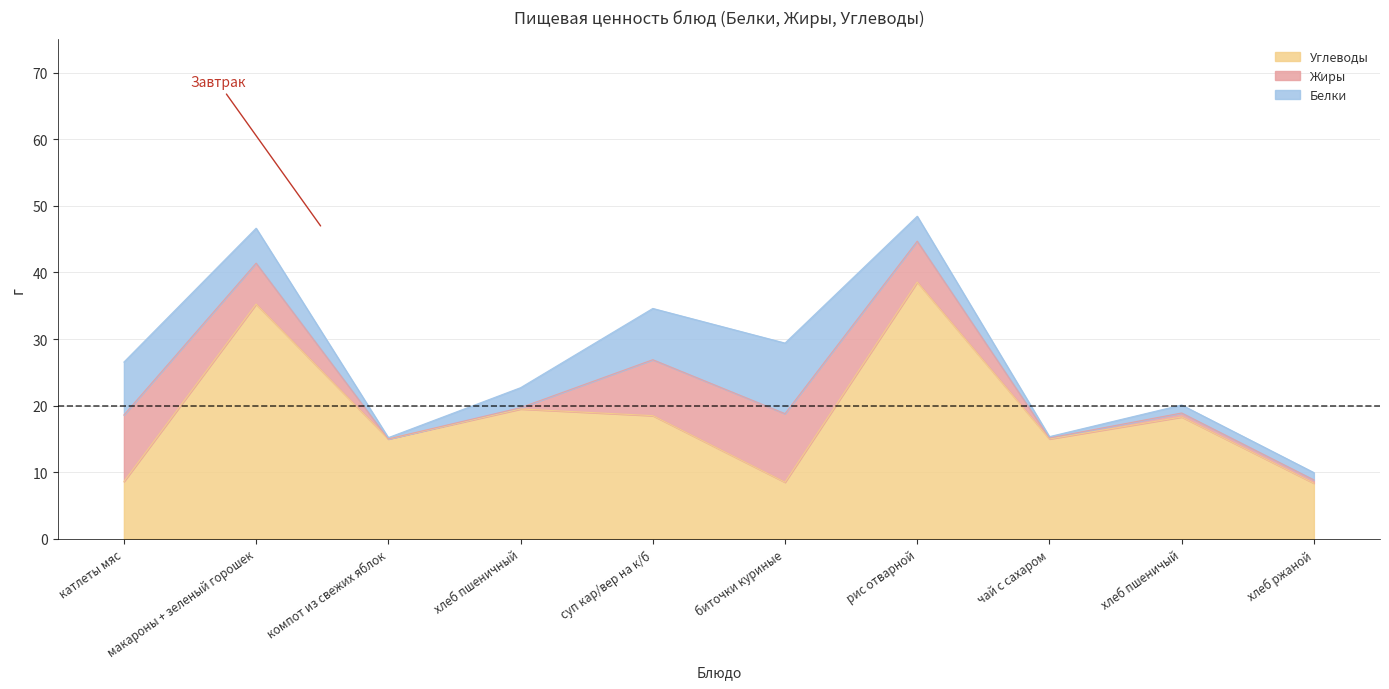

Between чай с сахаром and рис отварной, which is larger?

рис отварной